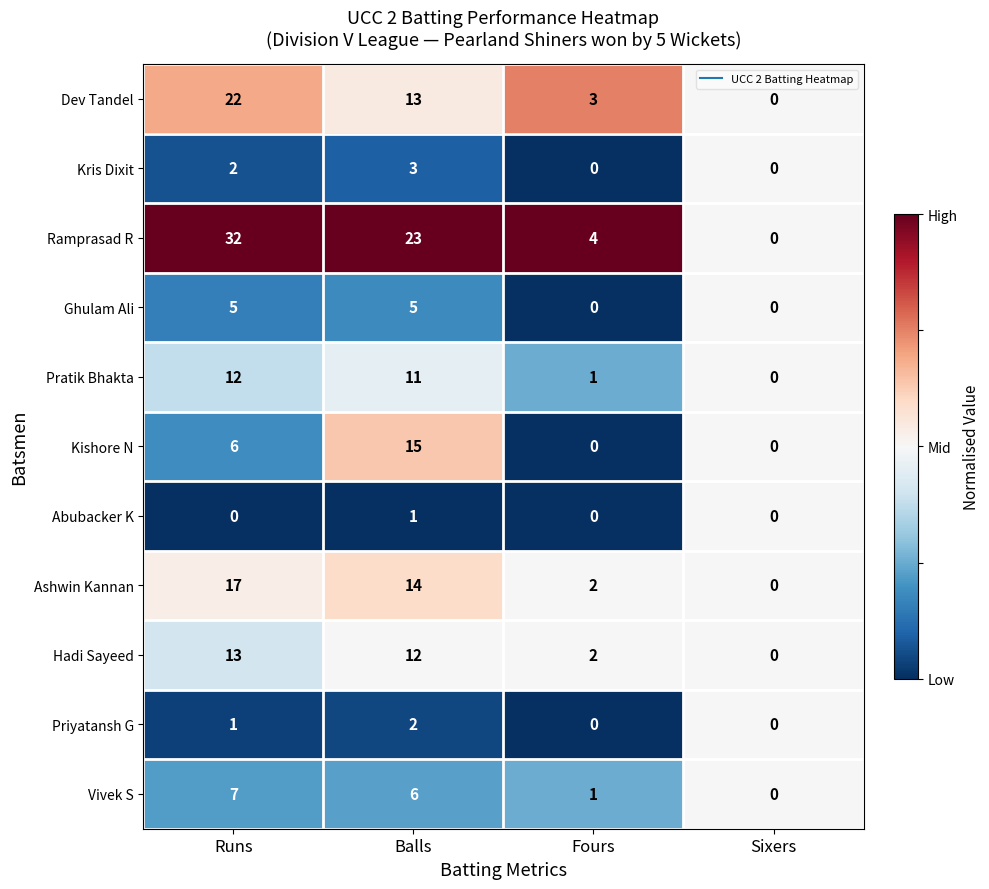

What is the difference between the maximum and minimum values in the Ashwin Kannan series?

17